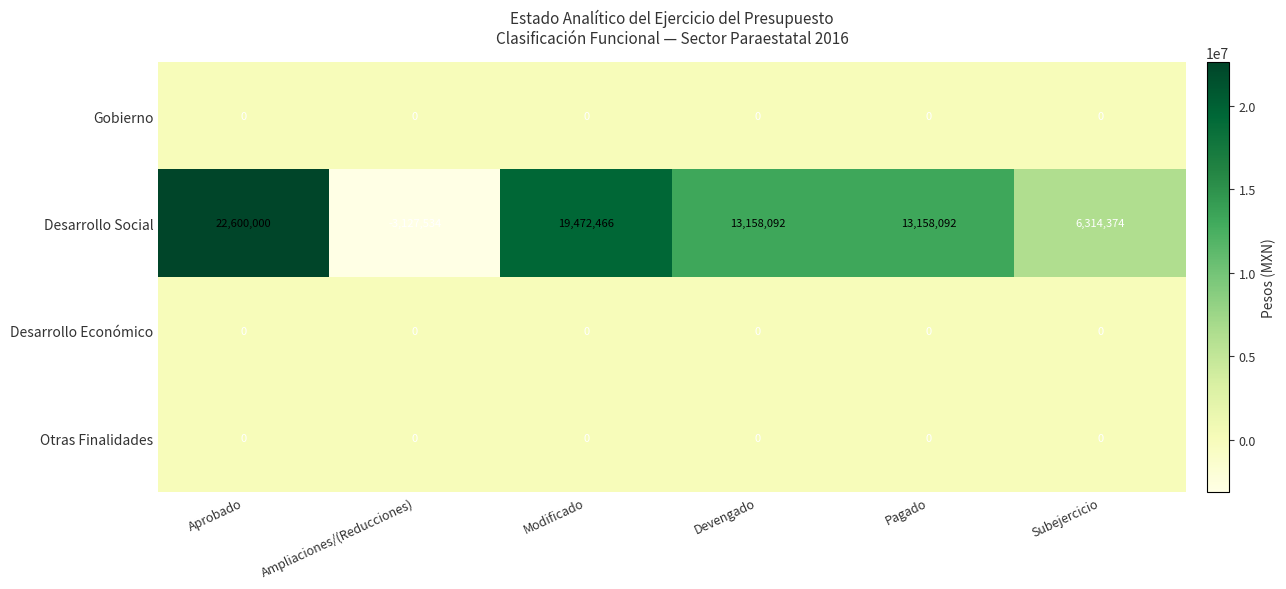

At how many categories does at least one series exceed 5862058?

5